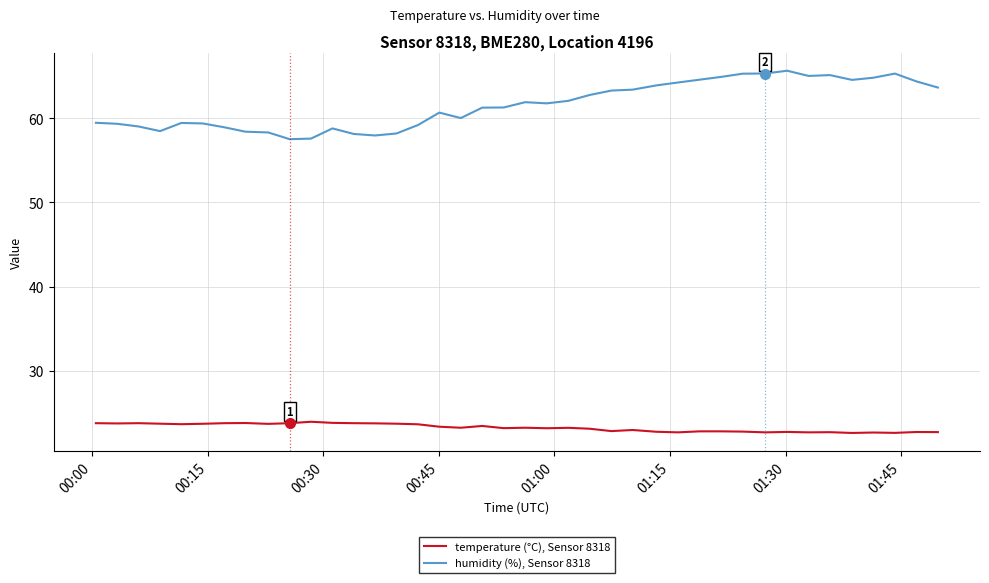

True or false: temperature (°C), Sensor 8318 and humidity (%), Sensor 8318 cross at least once.

False